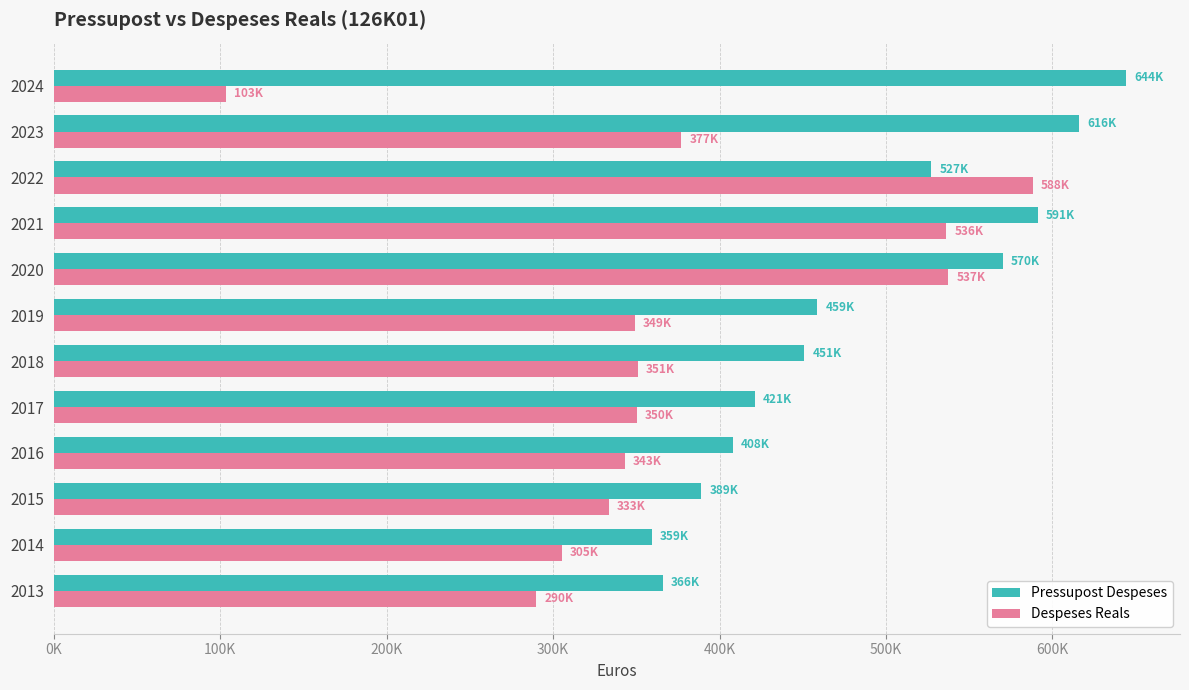

What are all the series names shown in the legend?

Pressupost Despeses, Despeses Reals